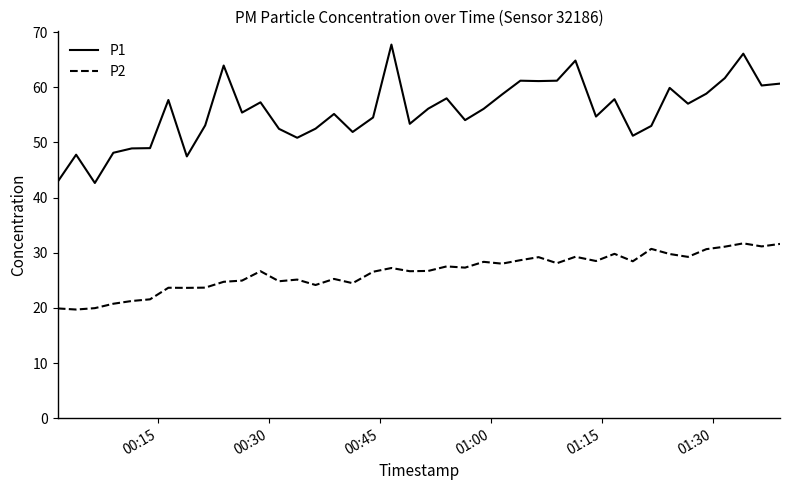

Which series has the largest total across all categories?

P1